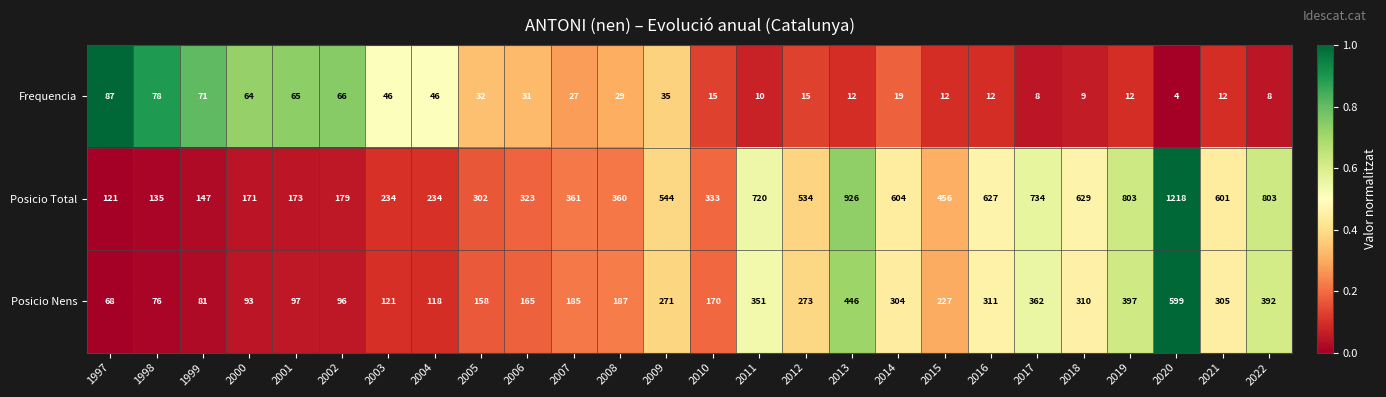

Which series changed the most between 2006 and 2015?

Posicio Total